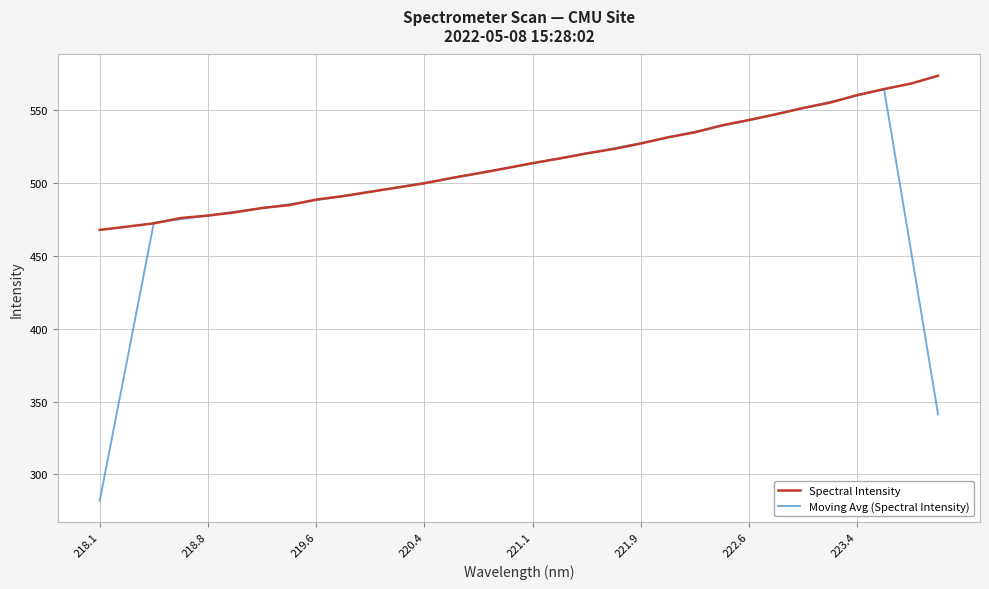

Which series has the largest total across all categories?

Spectral Intensity